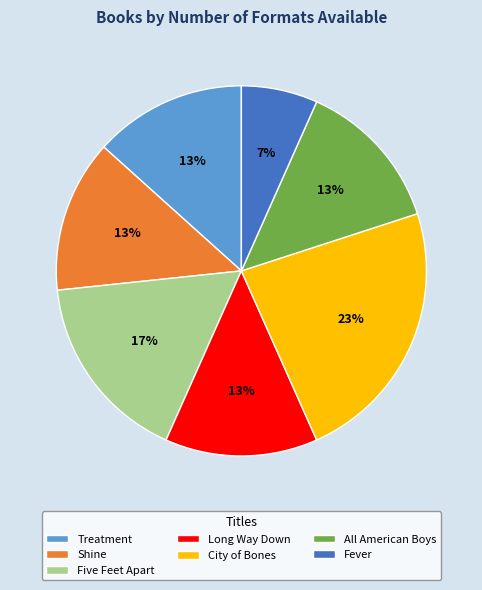

Is there a majority slice in this chart?

No